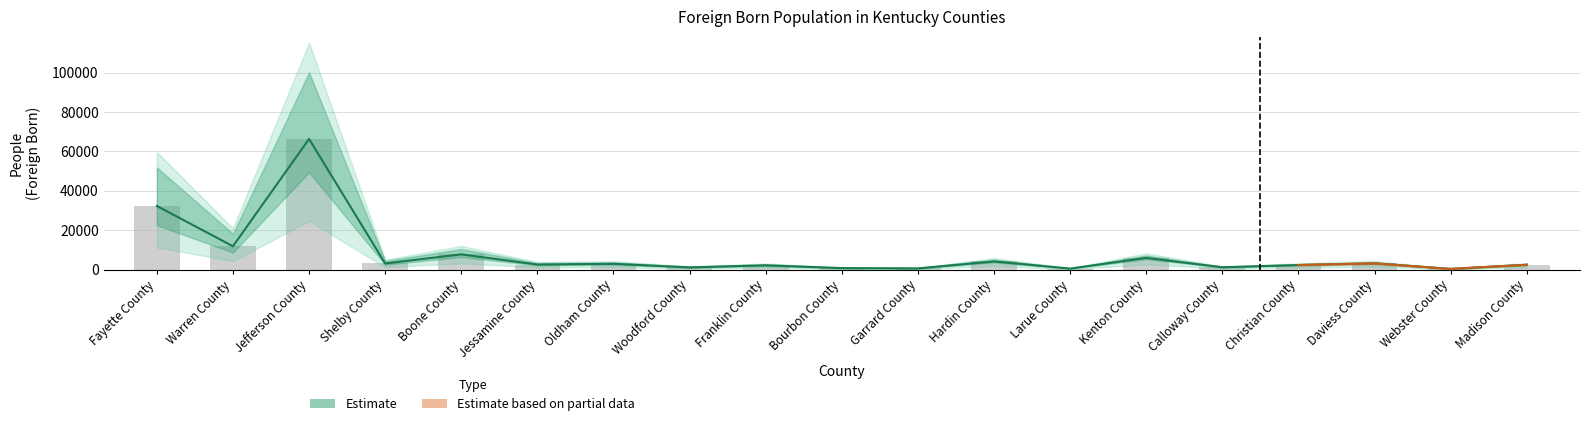

What is the smallest value displayed?

398